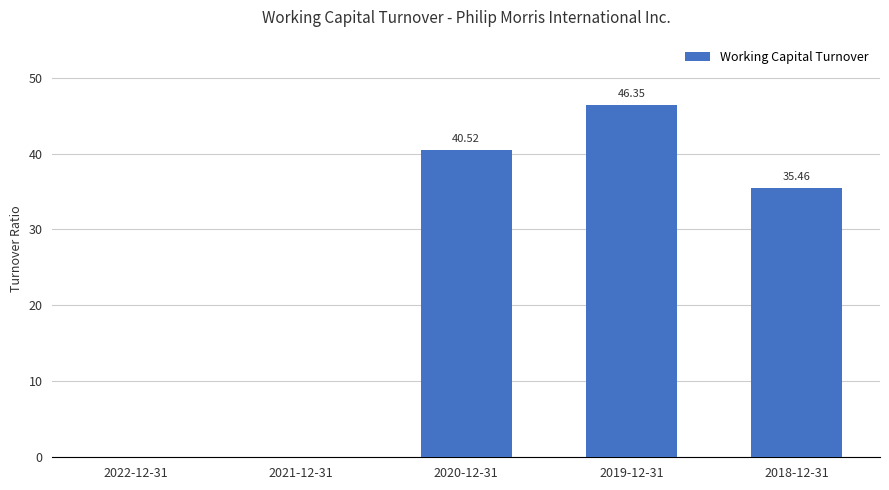

What is the change in value from 2020-12-31 to 2018-12-31?

-5.1